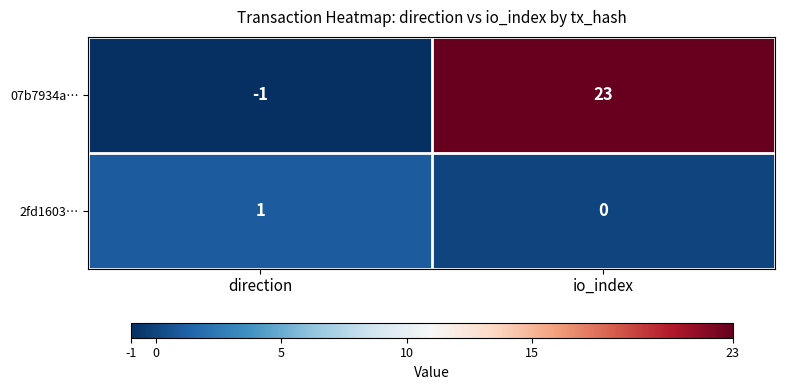

At which label is 07b7934a… closest to 11?

direction